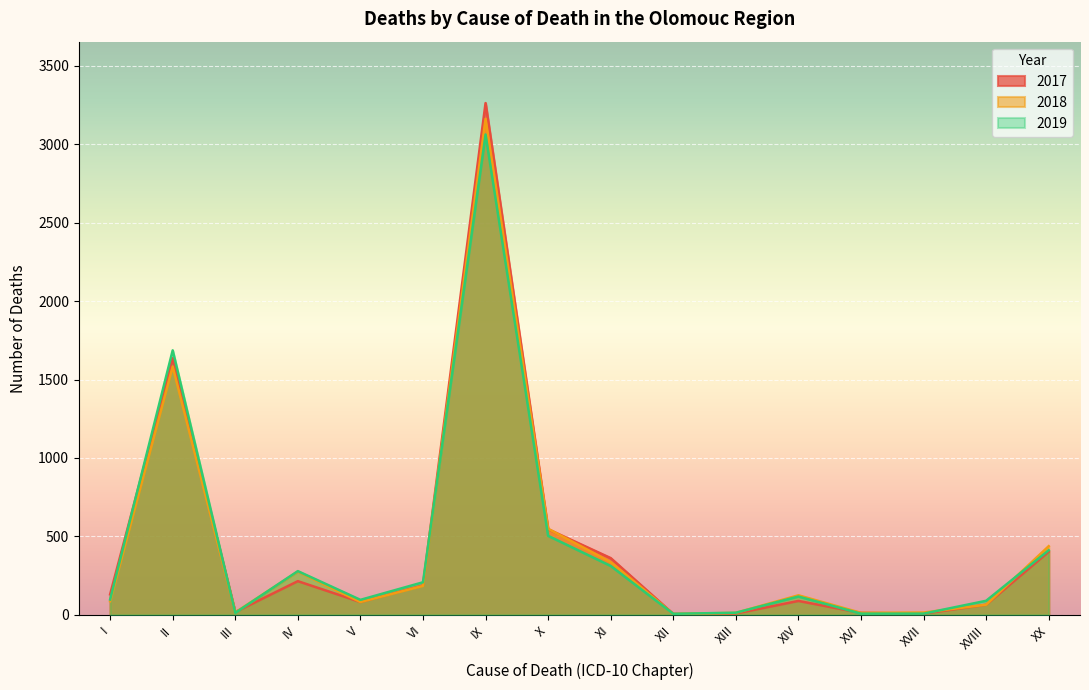

At which label does 2017 first exceed 131?

II